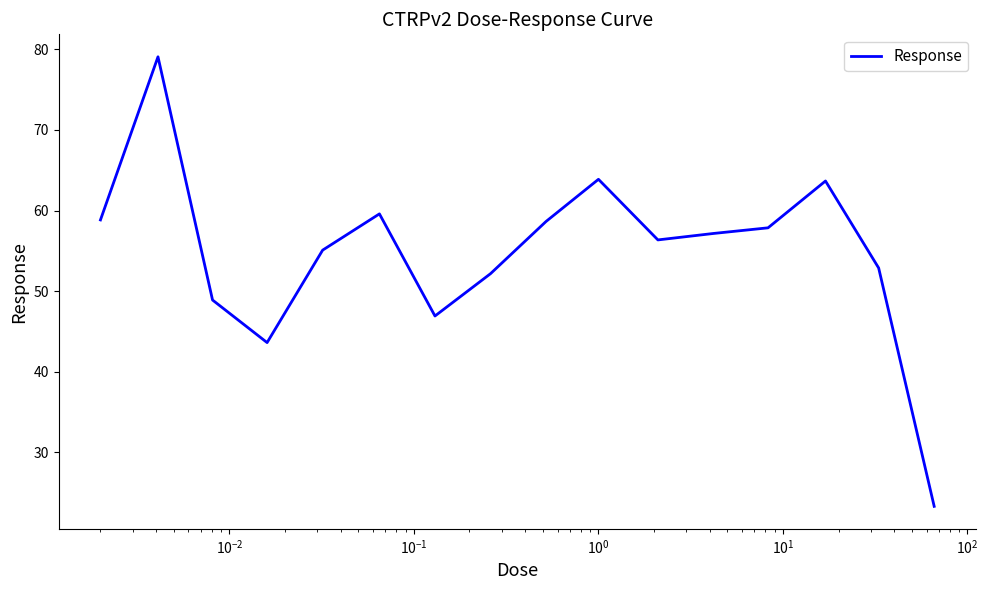

What is the greatest value displayed?

79.1